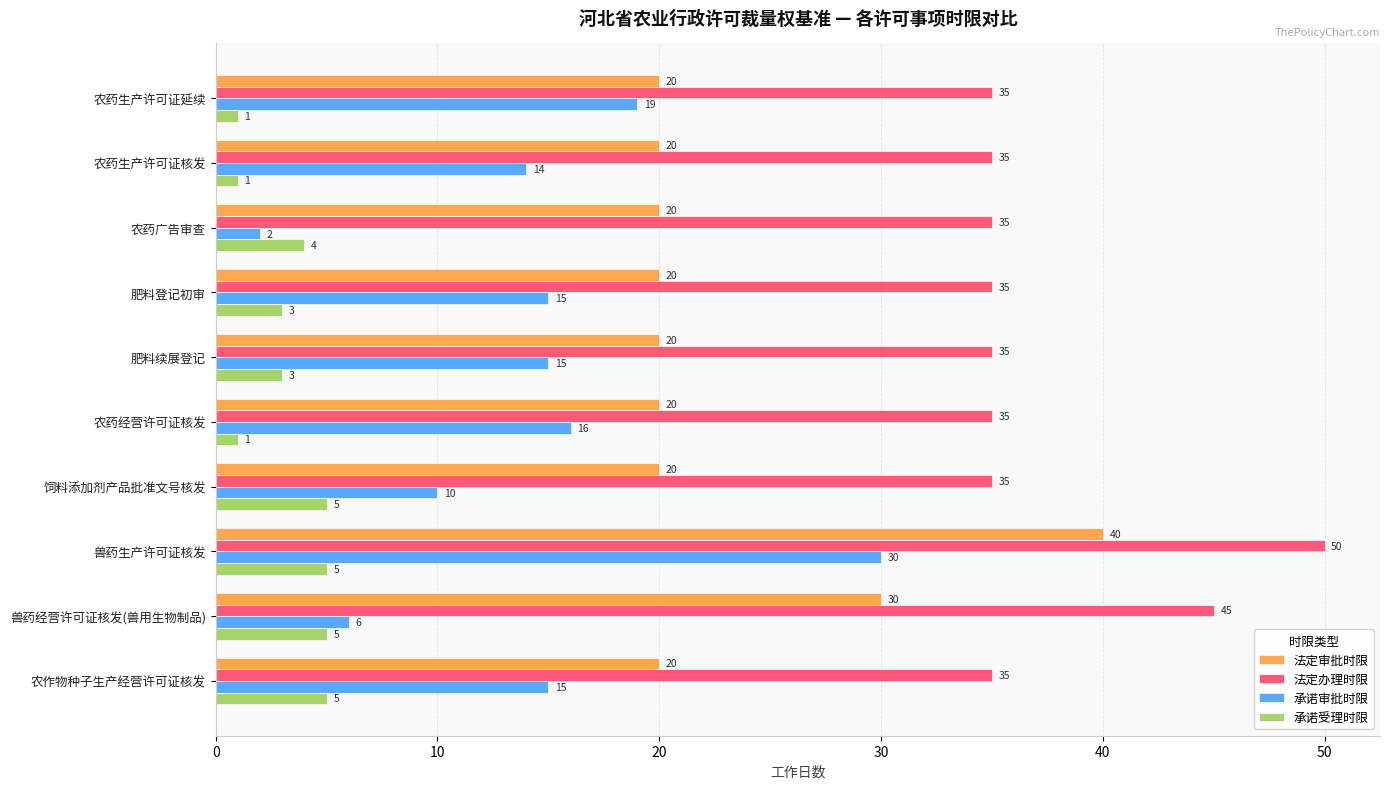

At which category is the sum across all series the highest?

兽药生产许可证核发